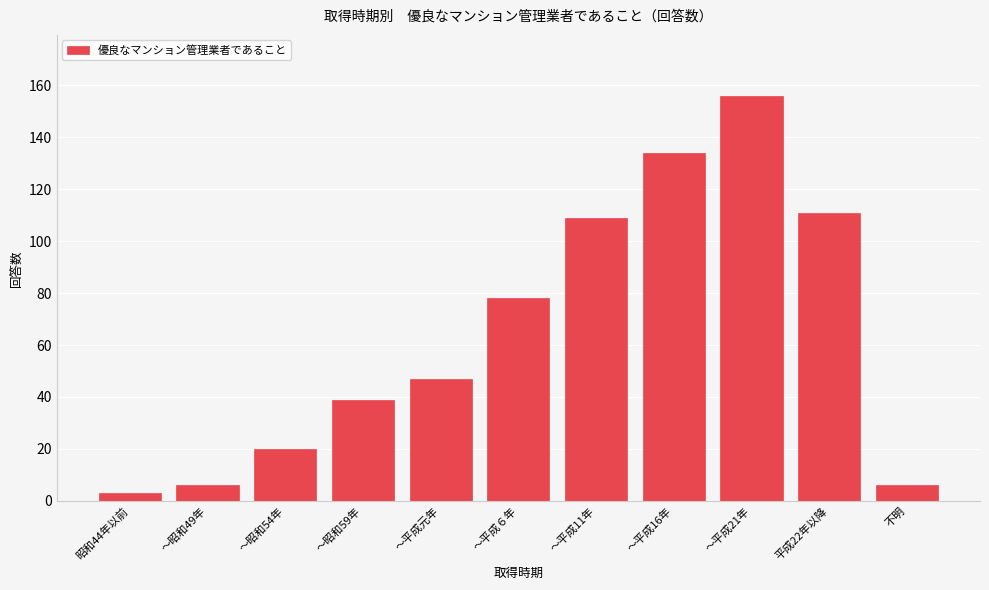

Reading left to right, transcribe all the data shown in this chart.

昭和44年以前=3	～昭和49年=6	～昭和54年=20	～昭和59年=39	～平成元年=47	～平成６年=78	～平成11年=109	～平成16年=134	～平成21年=156	平成22年以降=111	不明=6